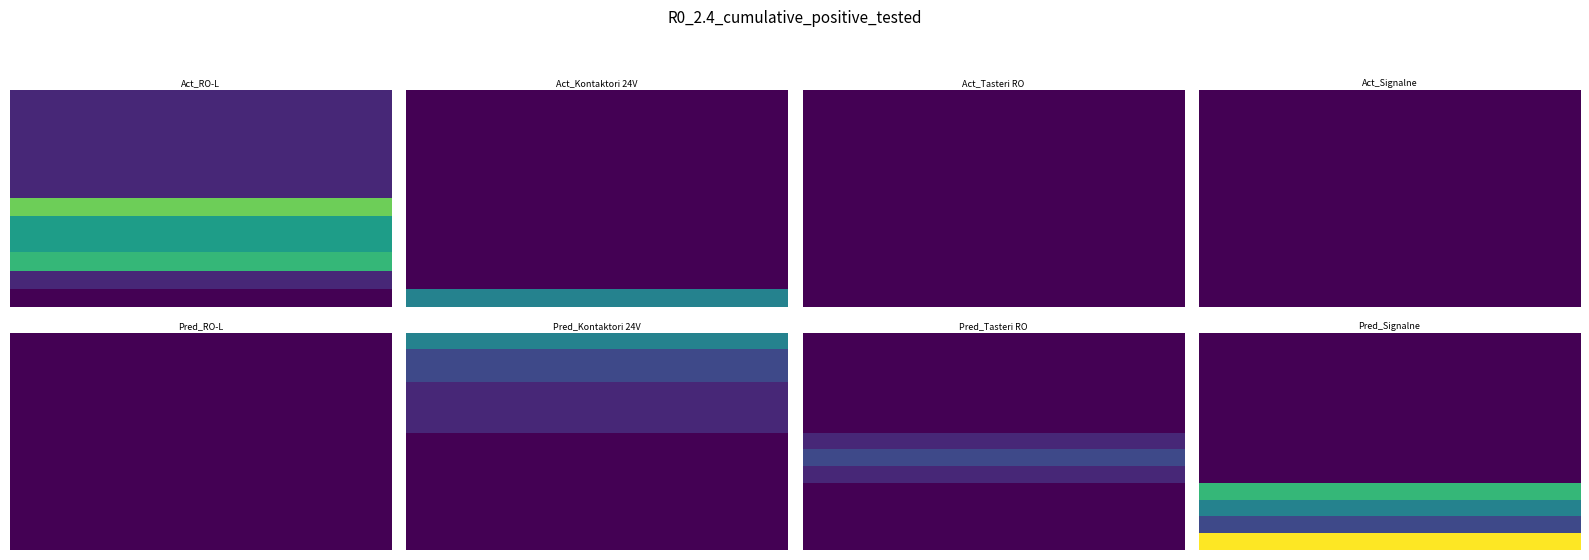

The value of Osigurač 20A at Transformator 400/230VAC is 1. True or false?

False